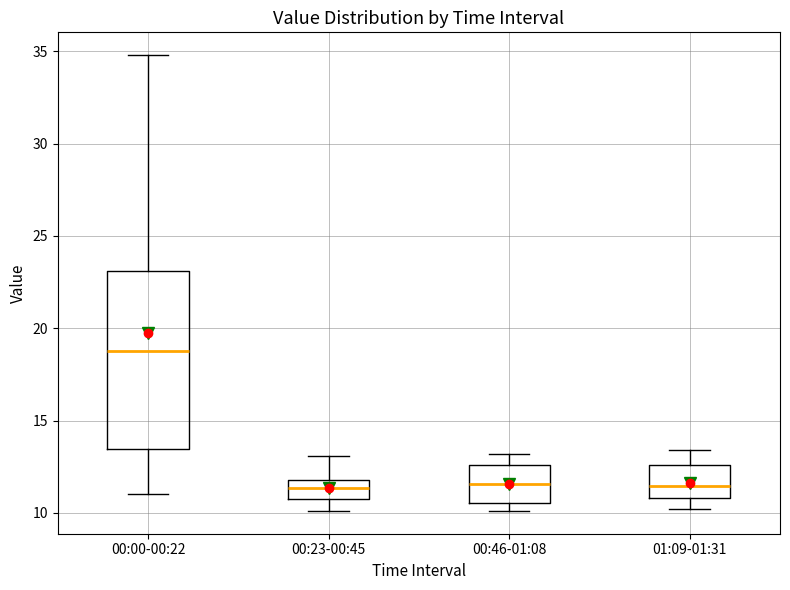

Which box has the highest median line?

00:00-00:22